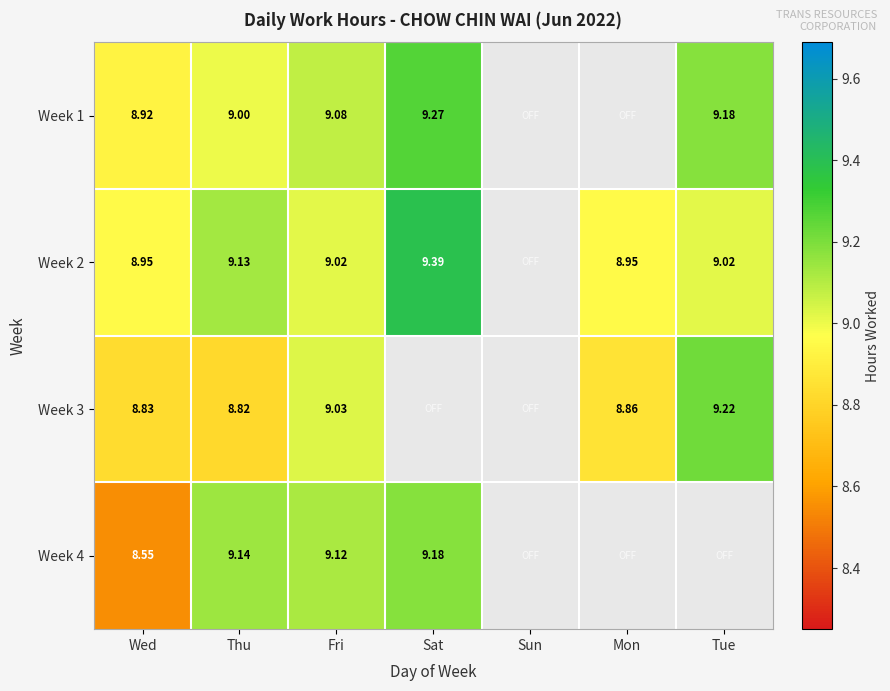

Is the value of Week 1 at Tue greater than the value of Week 3 at Thu?

Yes